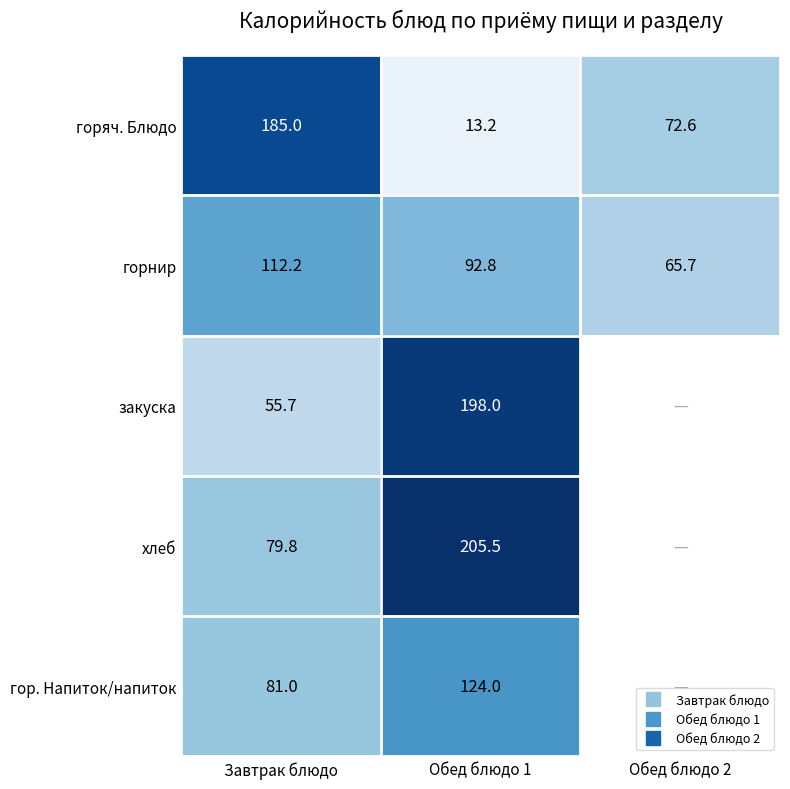

What is the total value across all series at Обед блюдо 1?

633.5